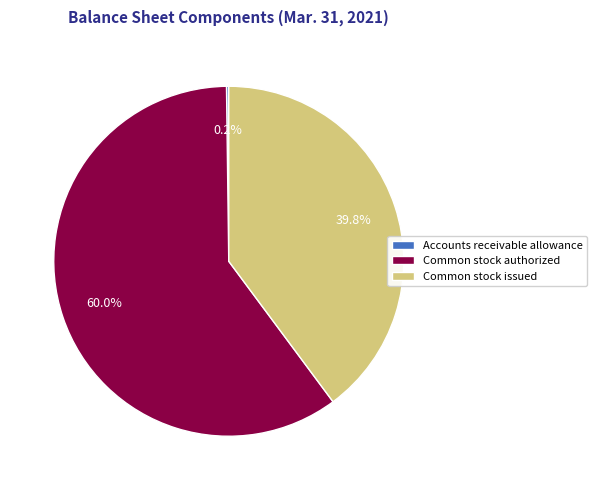

Which category accounts for the majority?

Common stock authorized